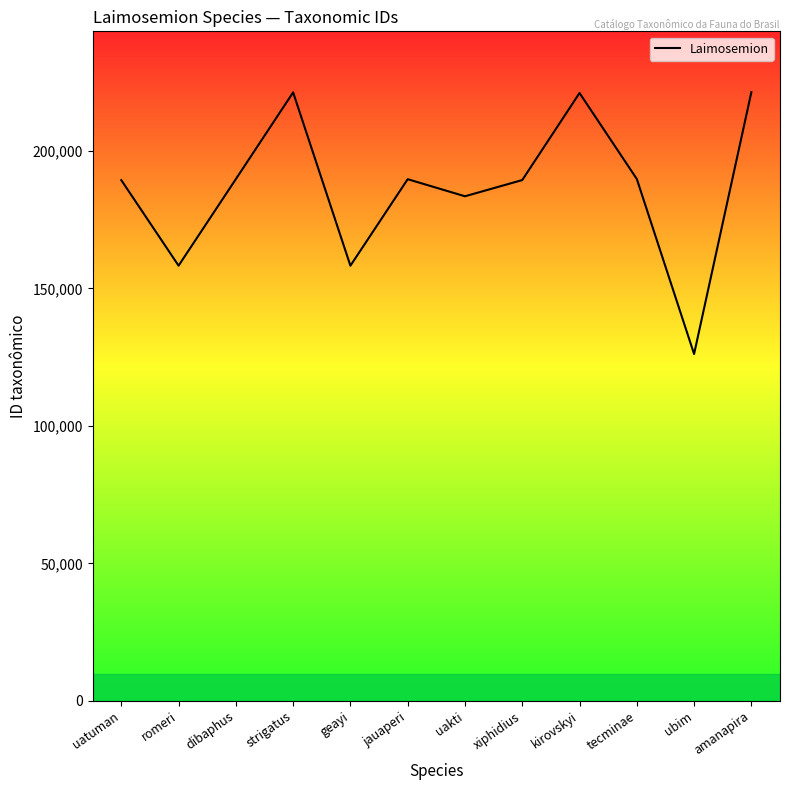

Between xiphidius and uakti, which is larger?

xiphidius